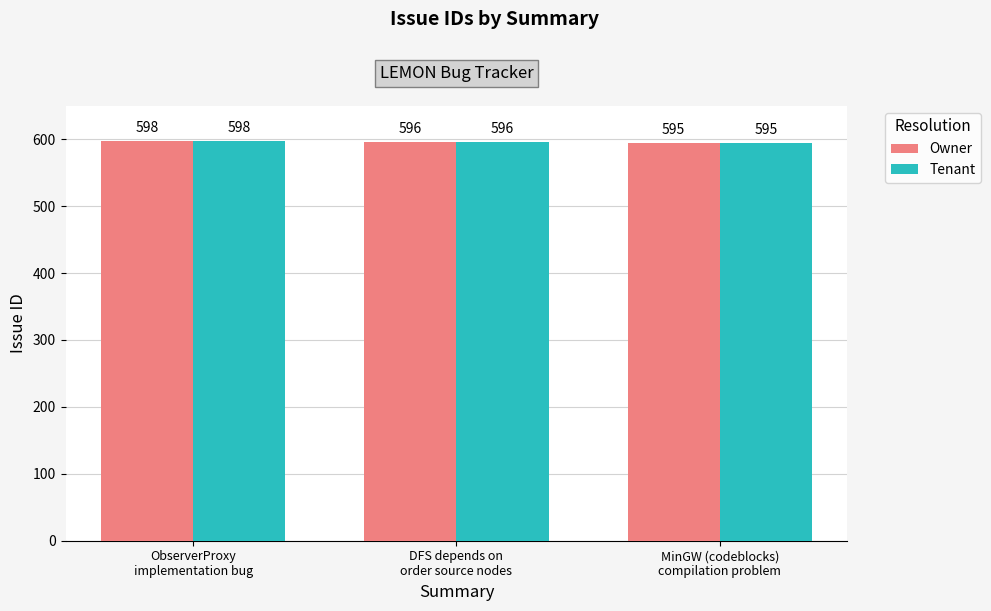

Count the Owner values in the range 595 to 598.

3